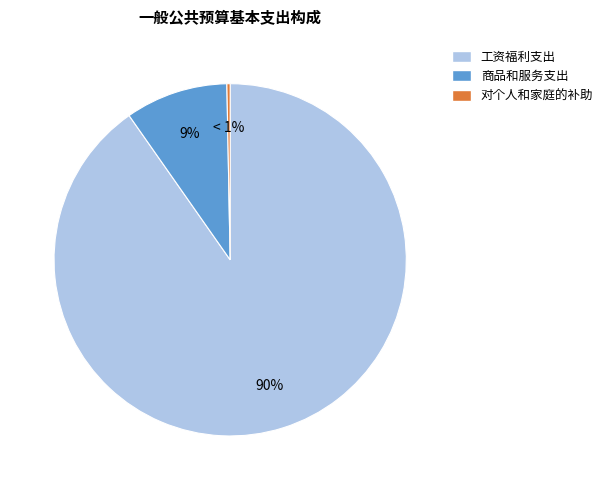

What is the smallest slice in the pie chart?

对个人和家庭的补助